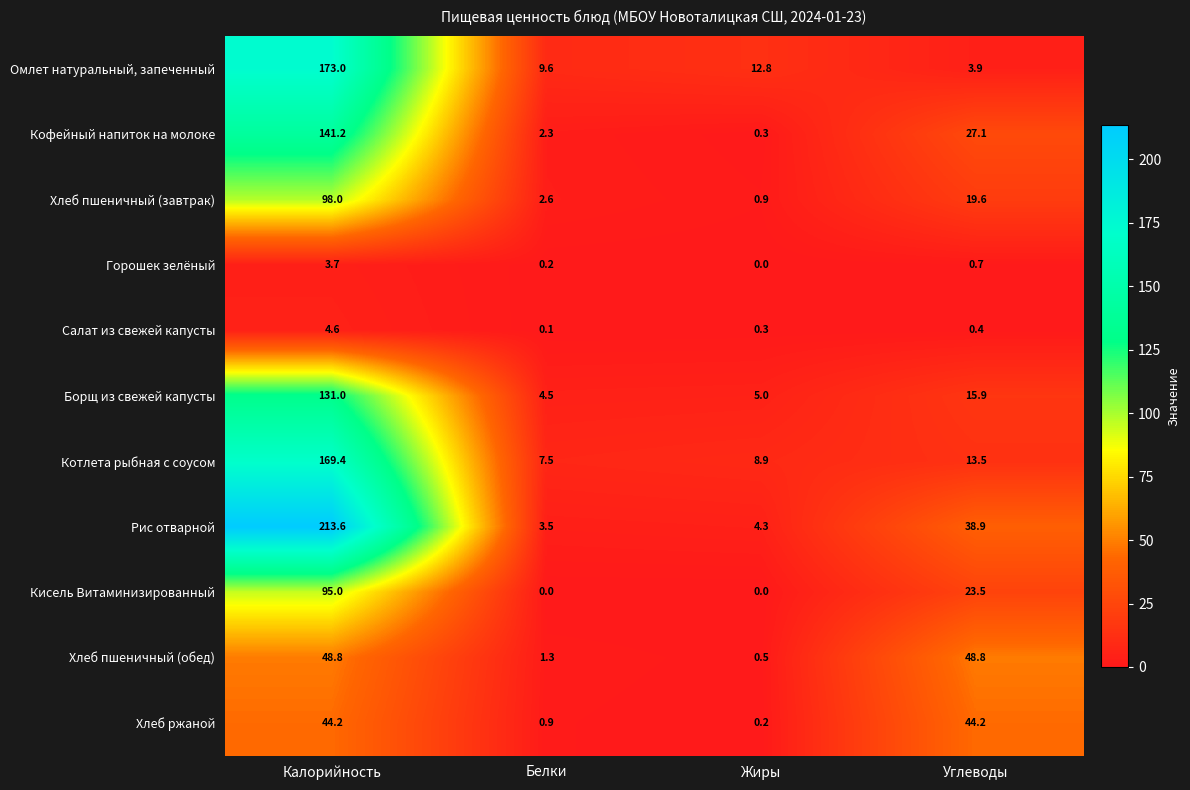

Which series changed the most between Жиры and Углеводы?

Хлеб пшеничный (обед)